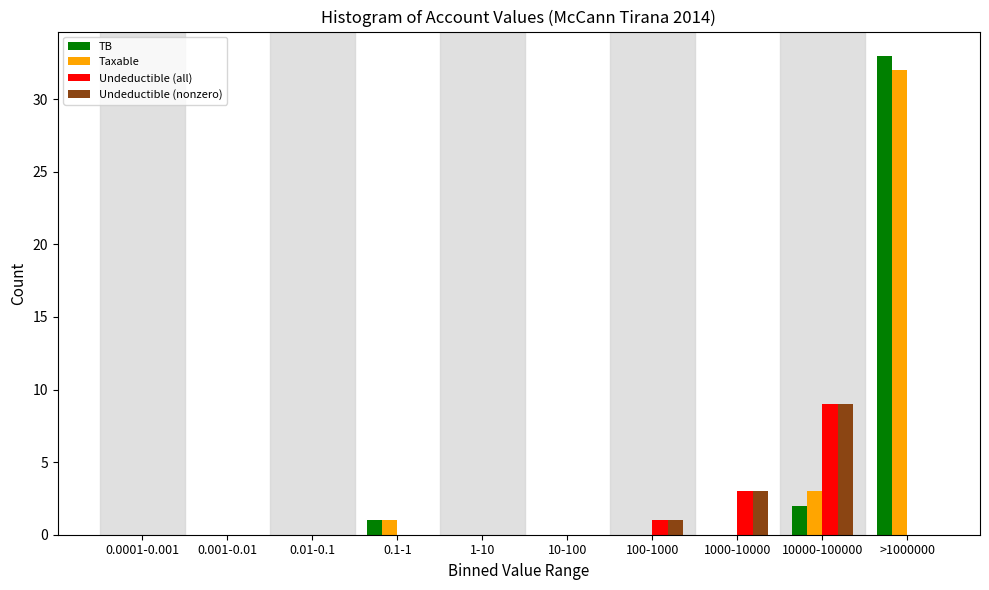

Between 100-1000 and >1000000, which series saw the biggest shift?

TB